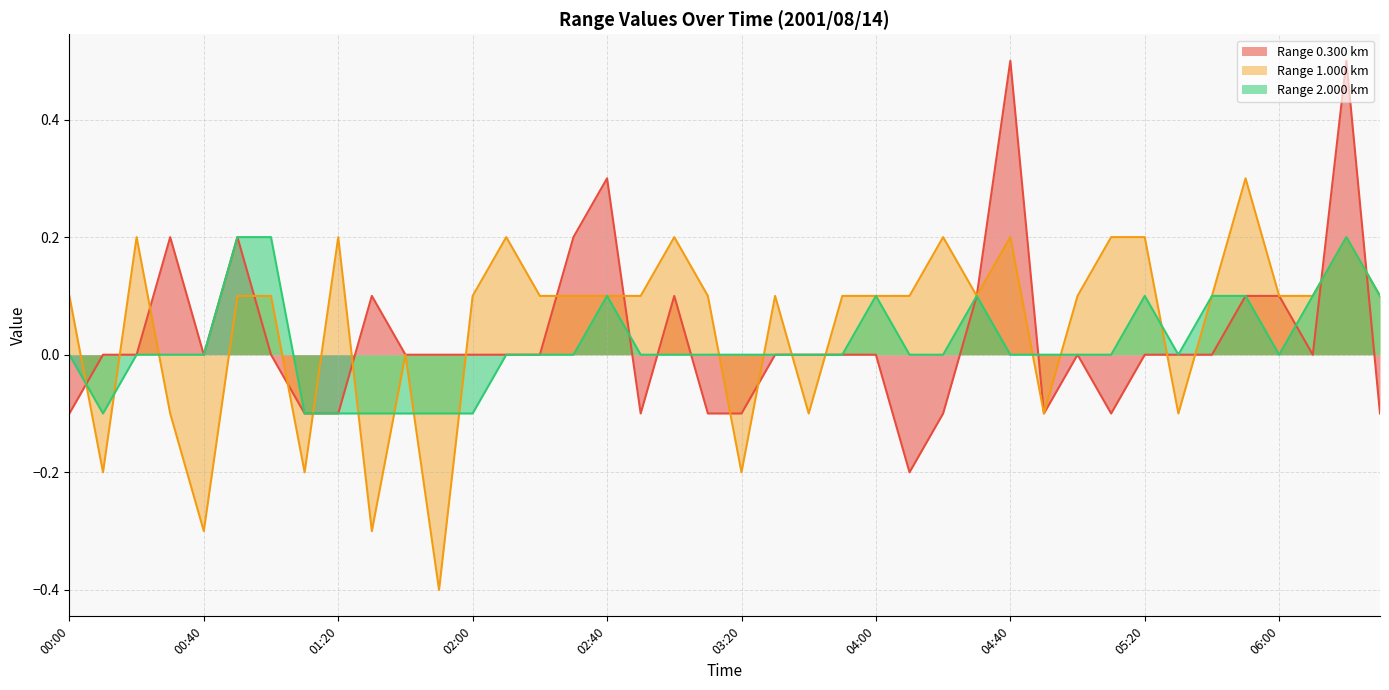

Reading right to left, extract all data points from this chart.

0.300: 06:30=-0.1	06:20=0.5	06:10=-0.0	06:00=0.1	05:50=0.1	05:40=0.0	05:30=-0.0	05:20=0.0	05:10=-0.1	05:00=-0.0	04:50=-0.1	04:40=0.5	04:30=0.1	04:20=-0.1	04:10=-0.2	04:00=-0.0	03:50=0.0	03:40=-0.0	03:30=0.0	03:20=-0.1	03:10=-0.1	03:00=0.1	02:50=-0.1	02:40=0.3	02:30=0.2	02:20=-0.0	02:10=0.0	02:00=-0.0	01:50=-0.0	01:40=-0.0	01:30=0.1	01:20=-0.1	01:10=-0.1	01:00=0.0	00:50=0.2	00:40=0.0	00:30=0.2	00:20=-0.0	00:10=-0.0	00:00=-0.1
1.000: 06:30=0.1	06:20=0.2	06:10=0.1	06:00=0.1	05:50=0.3	05:40=0.1	05:30=-0.1	05:20=0.2	05:10=0.2	05:00=0.1	04:50=-0.1	04:40=0.2	04:30=0.1	04:20=0.2	04:10=0.1	04:00=0.1	03:50=0.1	03:40=-0.1	03:30=0.1	03:20=-0.2	03:10=0.1	03:00=0.2	02:50=0.1	02:40=0.1	02:30=0.1	02:20=0.1	02:10=0.2	02:00=0.1	01:50=-0.4	01:40=-0.0	01:30=-0.3	01:20=0.2	01:10=-0.2	01:00=0.1	00:50=0.1	00:40=-0.3	00:30=-0.1	00:20=0.2	00:10=-0.2	00:00=0.1
2.000: 06:30=0.1	06:20=0.2	06:10=0.1	06:00=0.0	05:50=0.1	05:40=0.1	05:30=0.0	05:20=0.1	05:10=0.0	05:00=0.0	04:50=0.0	04:40=0.0	04:30=0.1	04:20=0.0	04:10=0.0	04:00=0.1	03:50=0.0	03:40=0.0	03:30=0.0	03:20=0.0	03:10=0.0	03:00=0.0	02:50=0.0	02:40=0.1	02:30=0.0	02:20=0.0	02:10=-0.0	02:00=-0.1	01:50=-0.1	01:40=-0.1	01:30=-0.1	01:20=-0.1	01:10=-0.1	01:00=0.2	00:50=0.2	00:40=0.0	00:30=0.0	00:20=0.0	00:10=-0.1	00:00=0.0